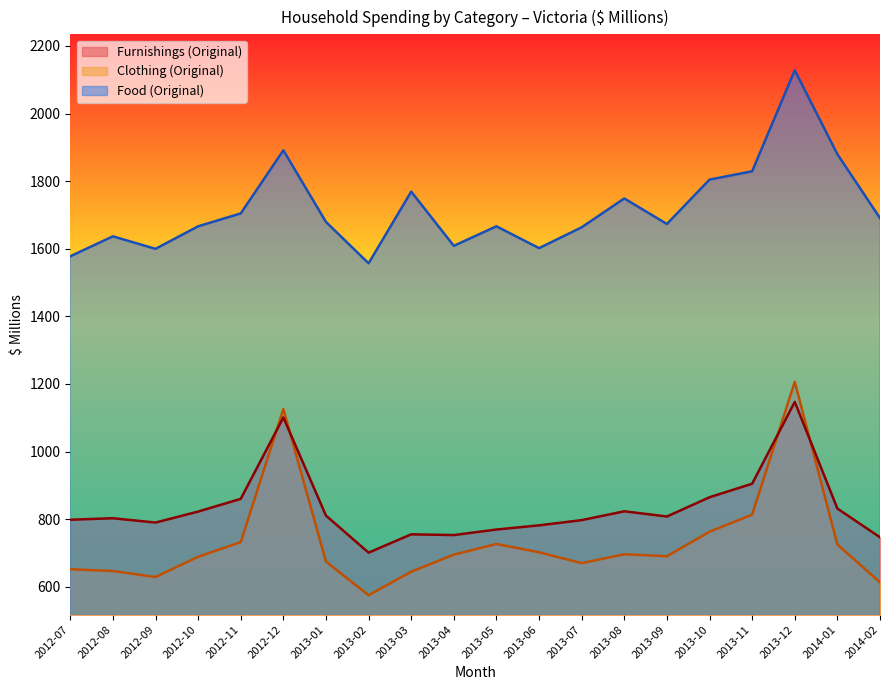

What is the label of the 19th point from the left?

2014-01